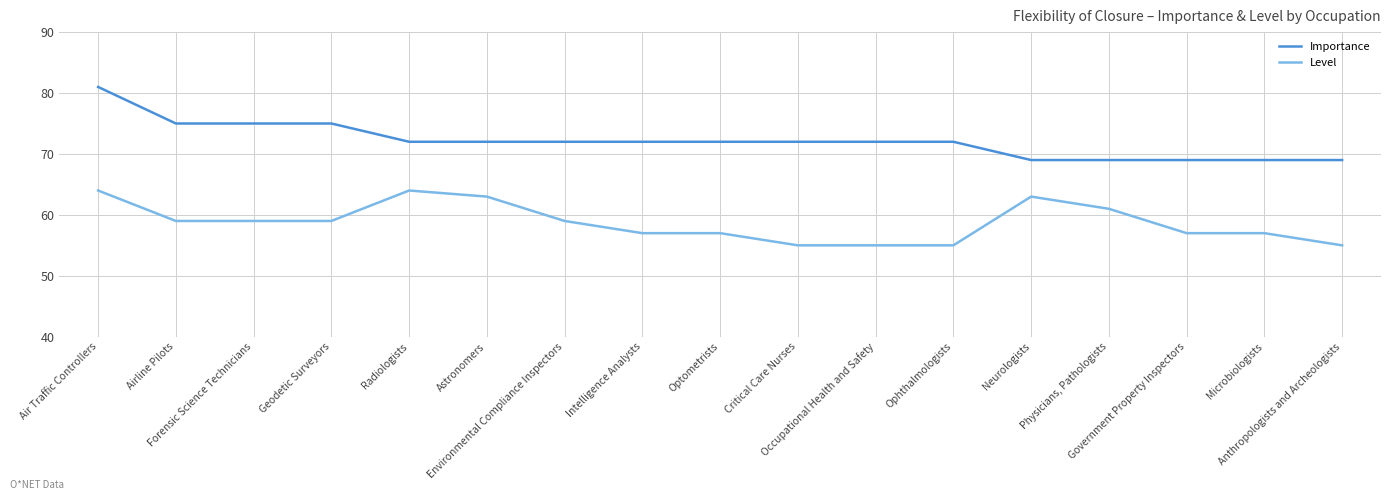

Which series has the widest spread of values?

Importance